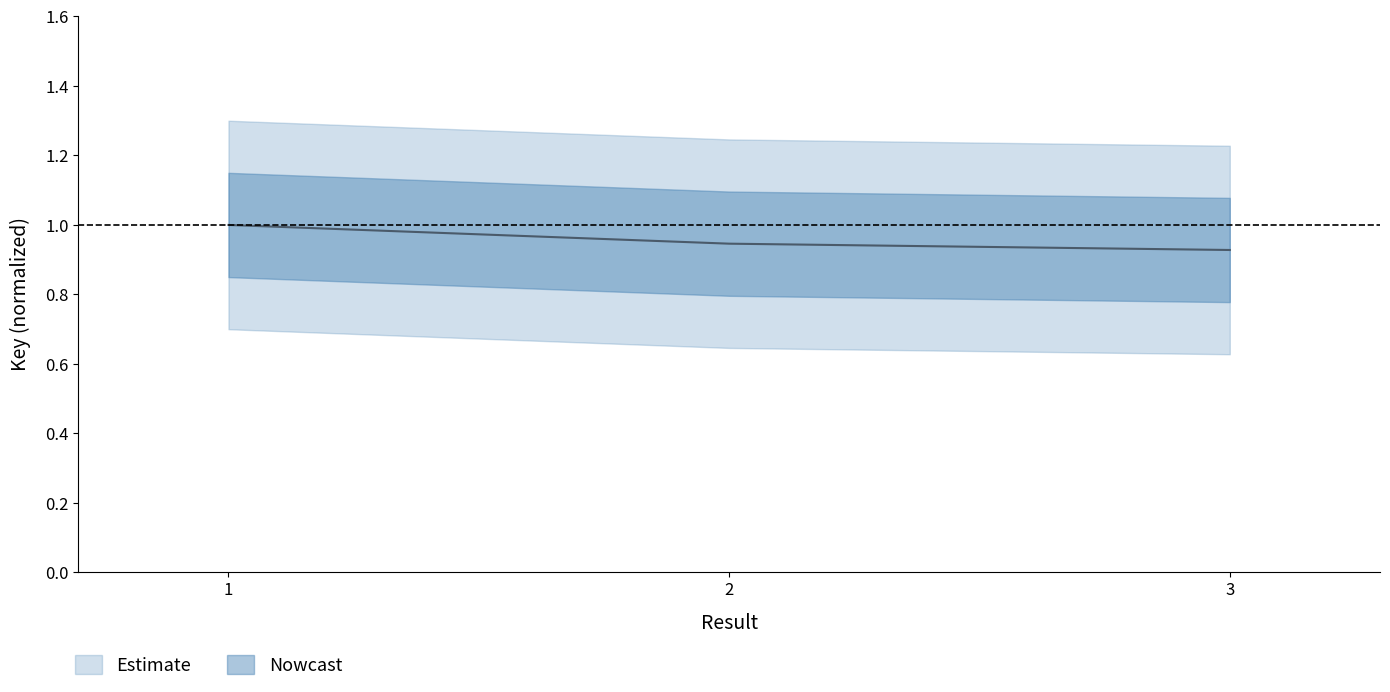

List the labels in order of value, smallest first.

3, 2, 1